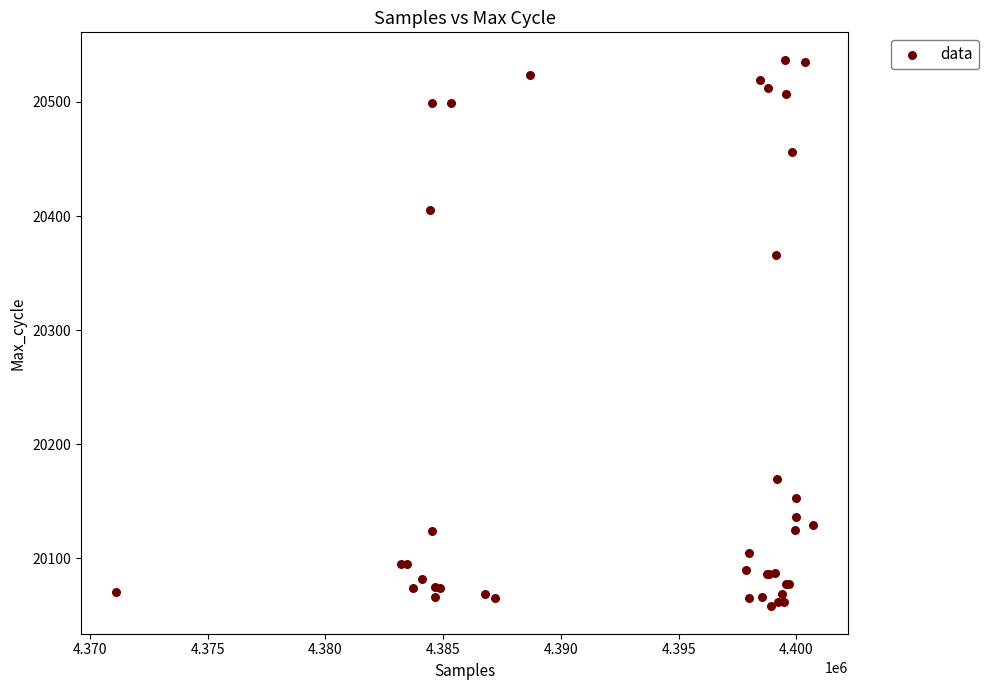

What Y value in the scatter plot is closest to 20297?

20366